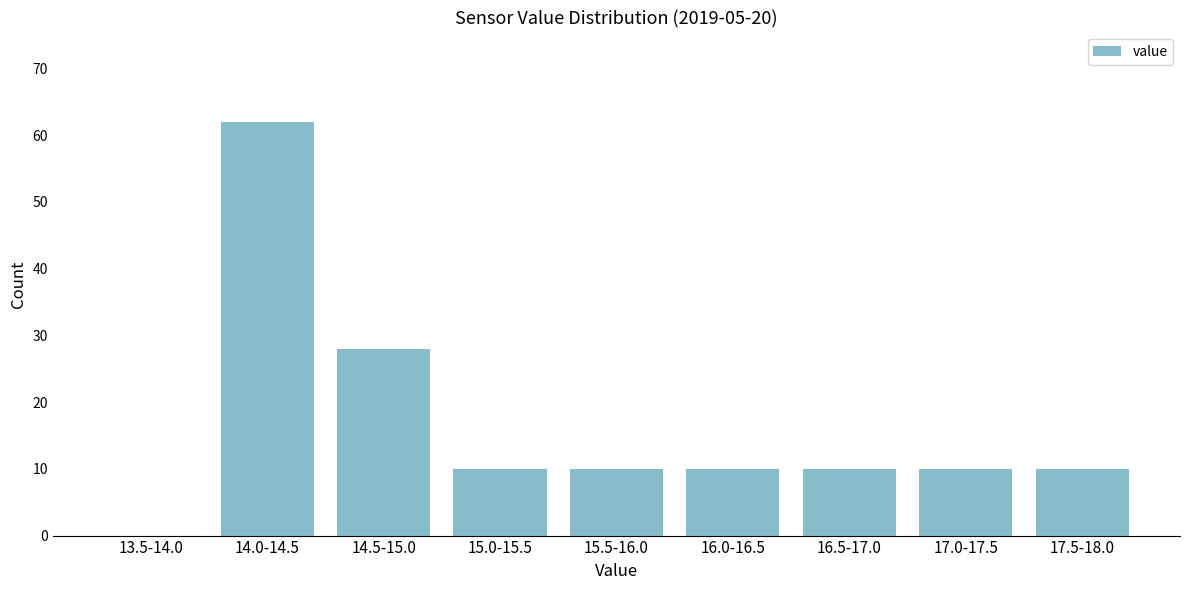

Reading left to right, extract all data points from this chart.

13.5-14.0=0	14.0-14.5=62	14.5-15.0=28	15.0-15.5=10	15.5-16.0=10	16.0-16.5=10	16.5-17.0=10	17.0-17.5=10	17.5-18.0=10